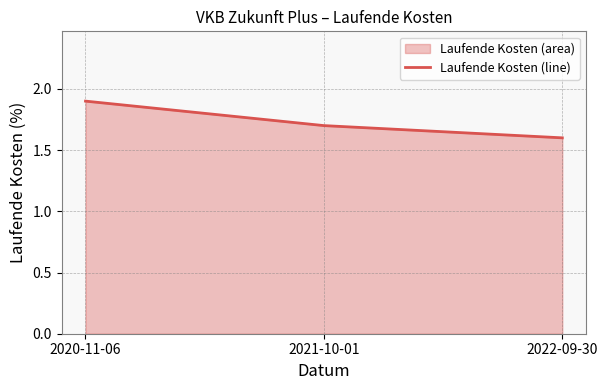

Which label corresponds to the smallest value in the chart?

2022-09-30